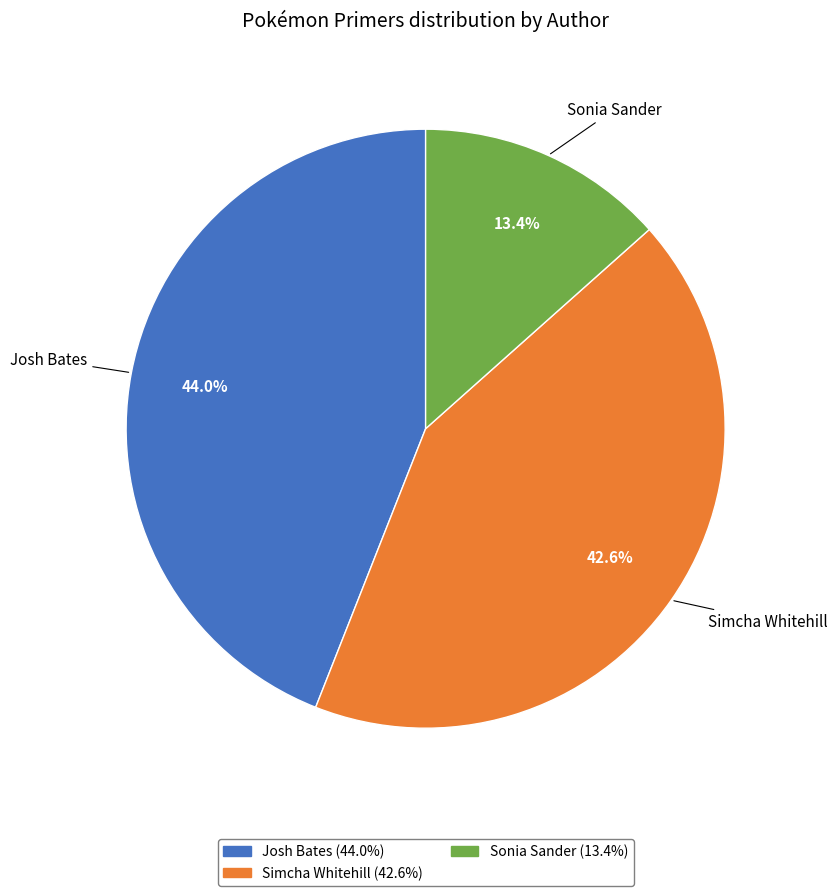

What is the largest slice in the pie chart?

Josh Bates